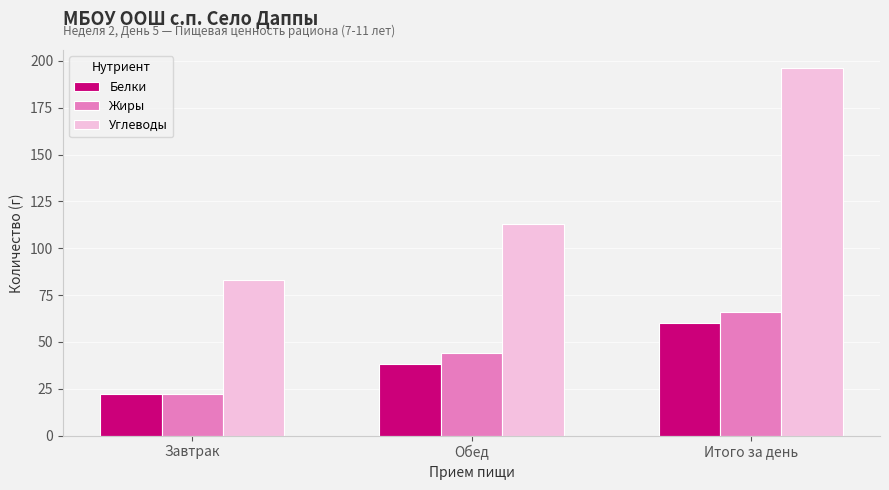

How many series are shown in this chart?

3